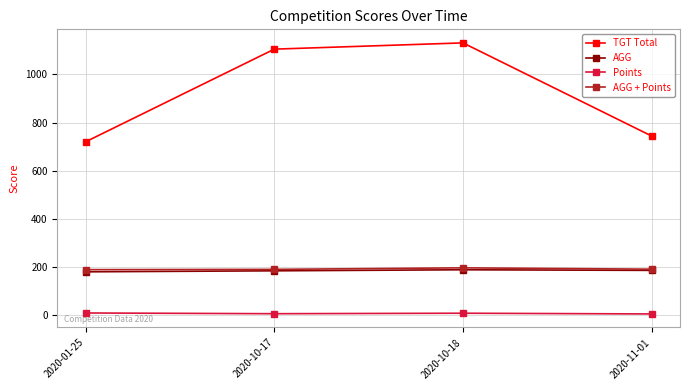

Does the chart have visible grid lines?

Yes